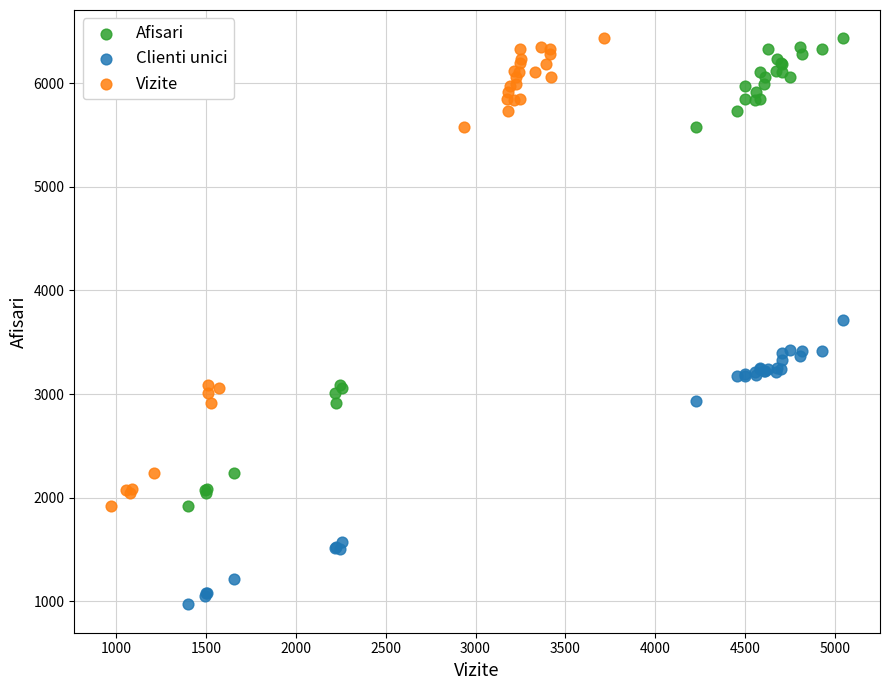

Which series reaches the minimum Y coordinate?

Clienti unici